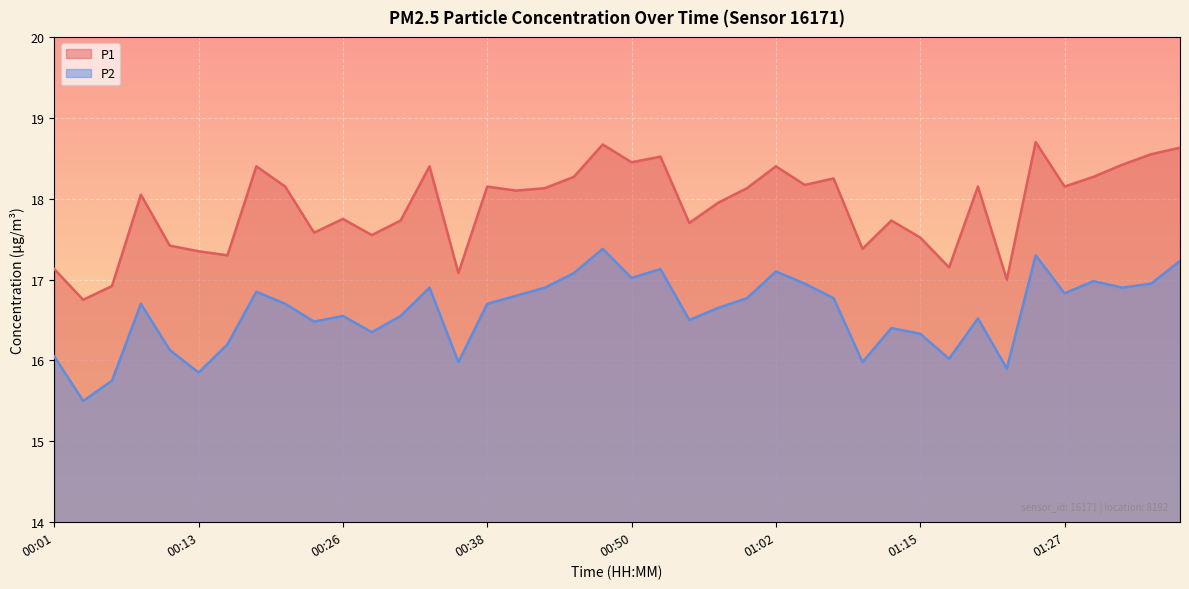

True or false: P2 has more than 2 points higher than both neighbors.

True